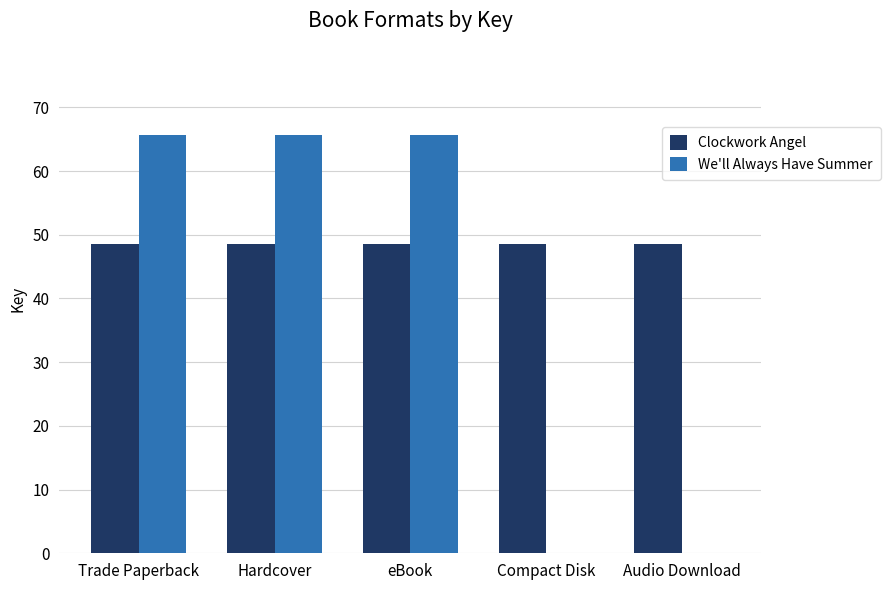

What are all the series names shown in the legend?

Clockwork Angel, We'll Always Have Summer